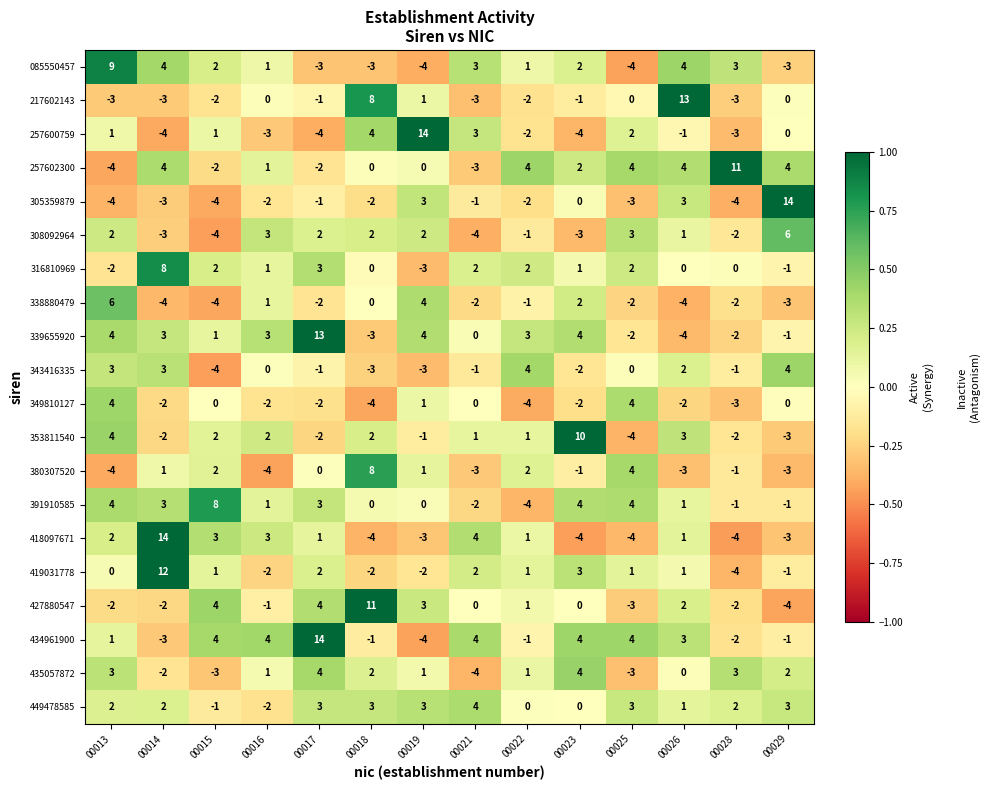

Which series changed the most between 00023 and 00026?

217602143